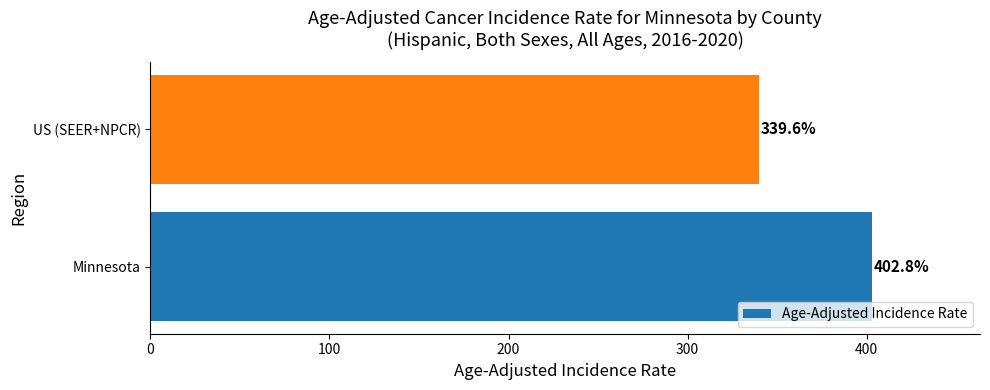

What is the greatest value displayed?

402.8